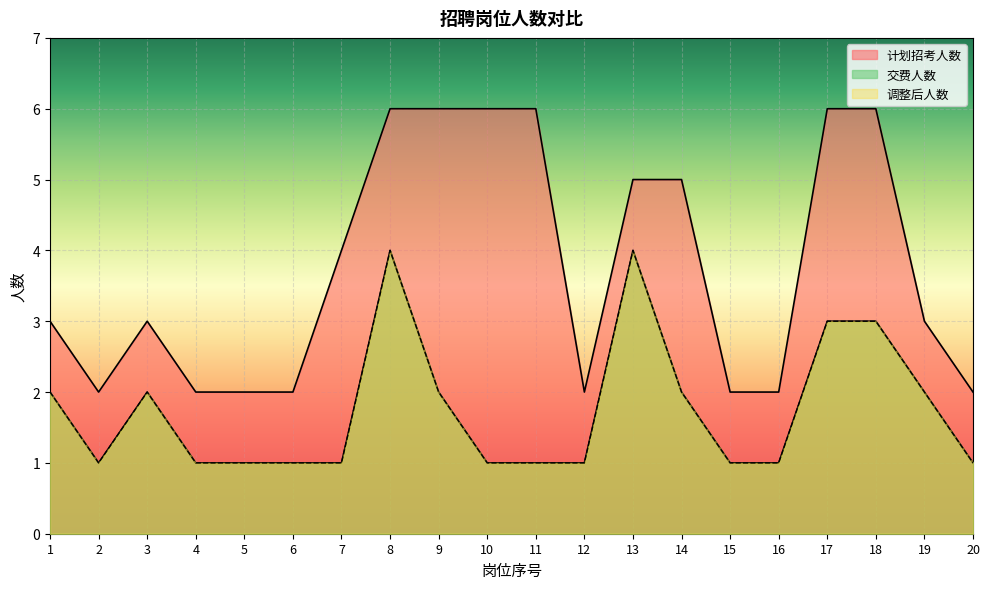

How many interior local peaks does the 计划招考人数 series have?

1